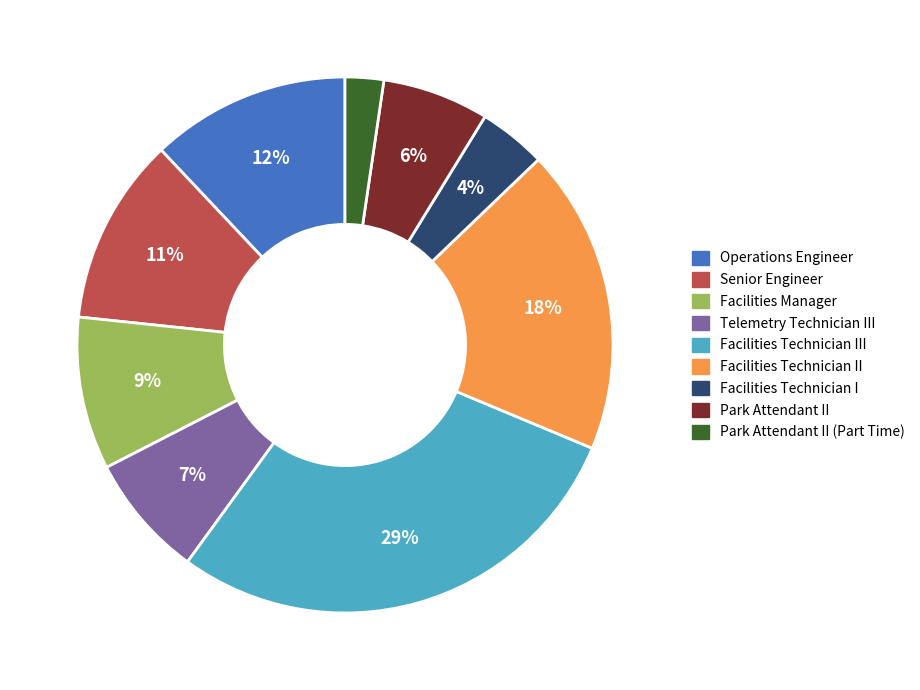

How many slices are in this pie chart?

9